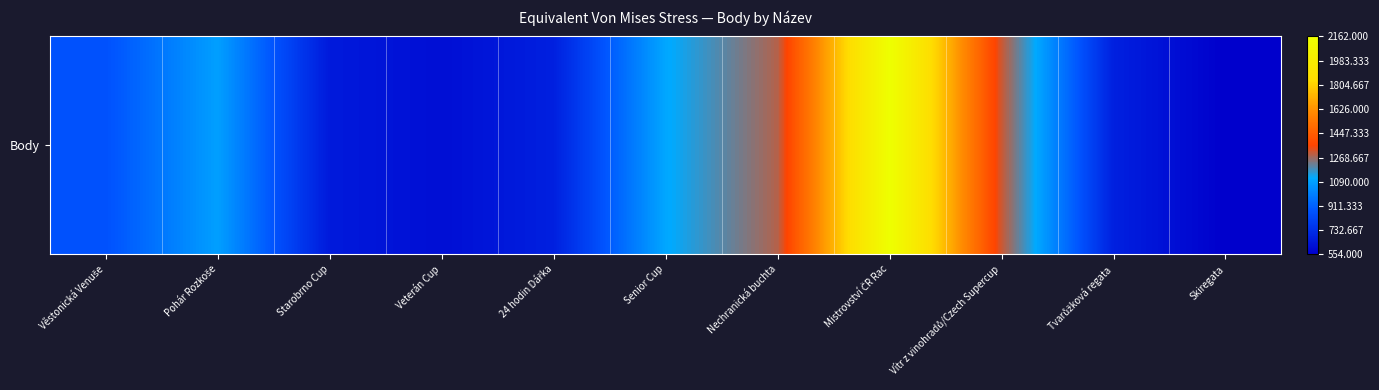

List the labels in order of value, largest first.

Mistrovství ČR Rac, Vítr z vinohradů/Czech Supercup, Nechranická buchta, Senior Cup, Pohár Rozkoše, Věstonická Venuše, 24 hodin Dářka, Tvarůžková regata, Starobrno Cup, Veterán Cup, Skiregata